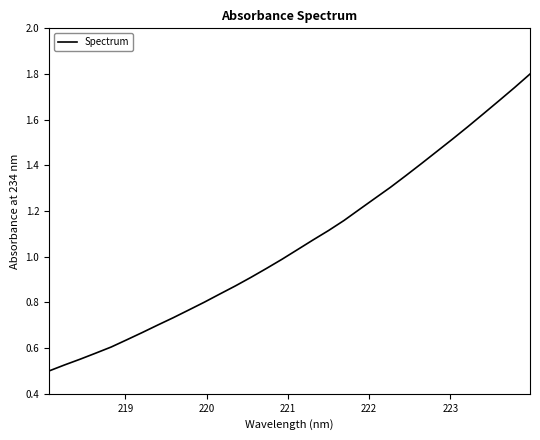

What is the maximum value shown in the chart?

1.8